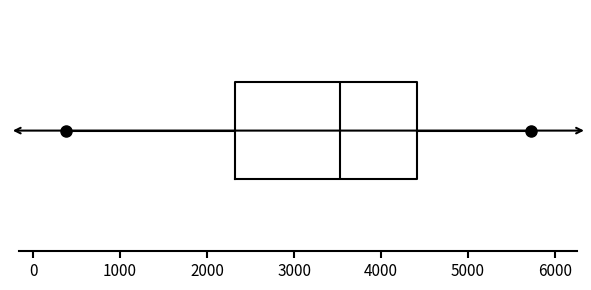

Transcribe this box plot: give where the median line is, the range the box spans, and where the two whiskers end, as read against the x-axis. The values are not printed on the chart, so give them approximately, as read against the axis.

median 3500, box 2300 to 4400, whiskers 400 to 5700